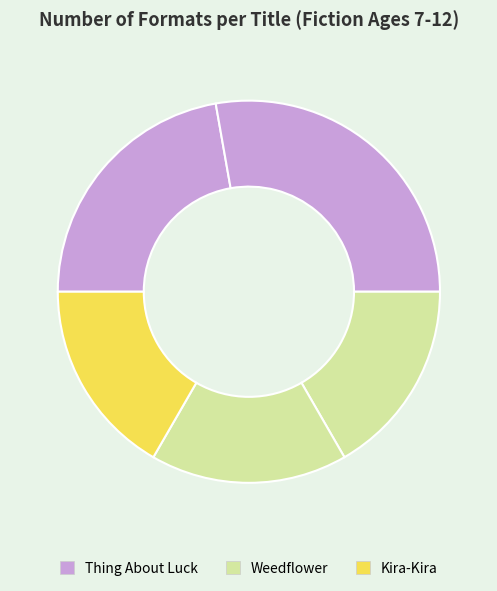

Count the number of slices in the pie.

5